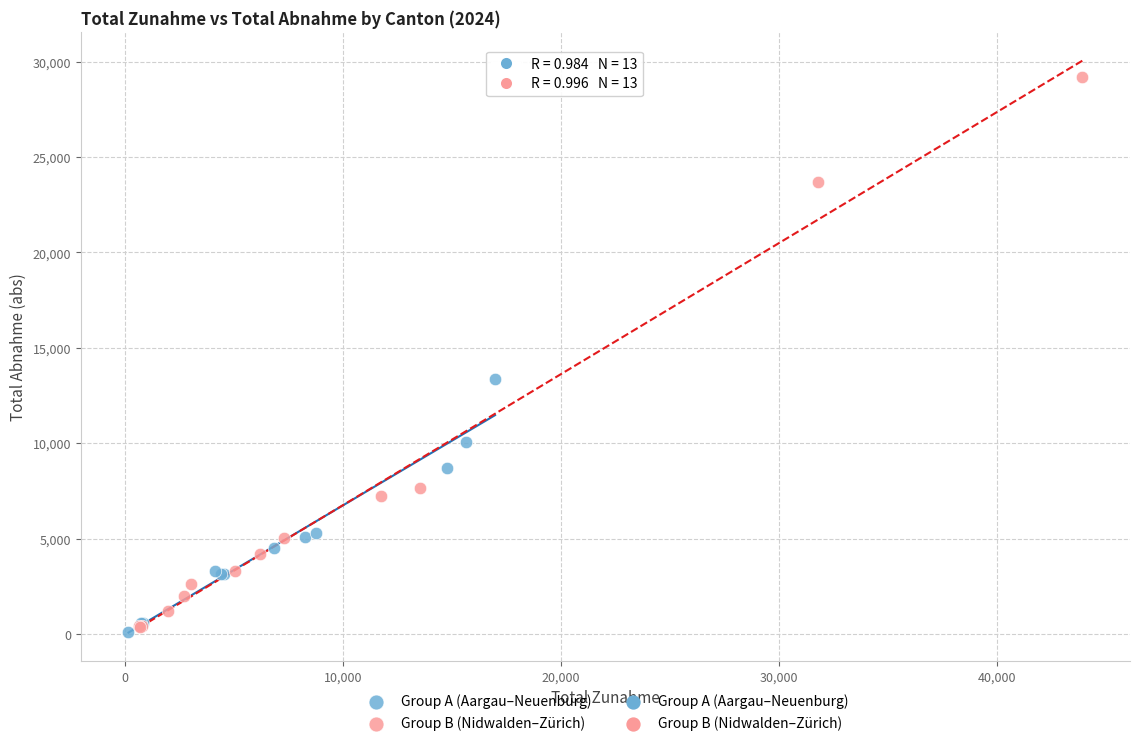

Which series reaches the minimum Y coordinate?

Group A (Aargau–Neuenburg)